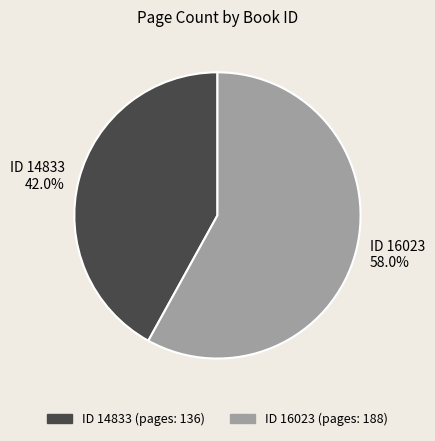

Is there a majority slice in this chart?

Yes